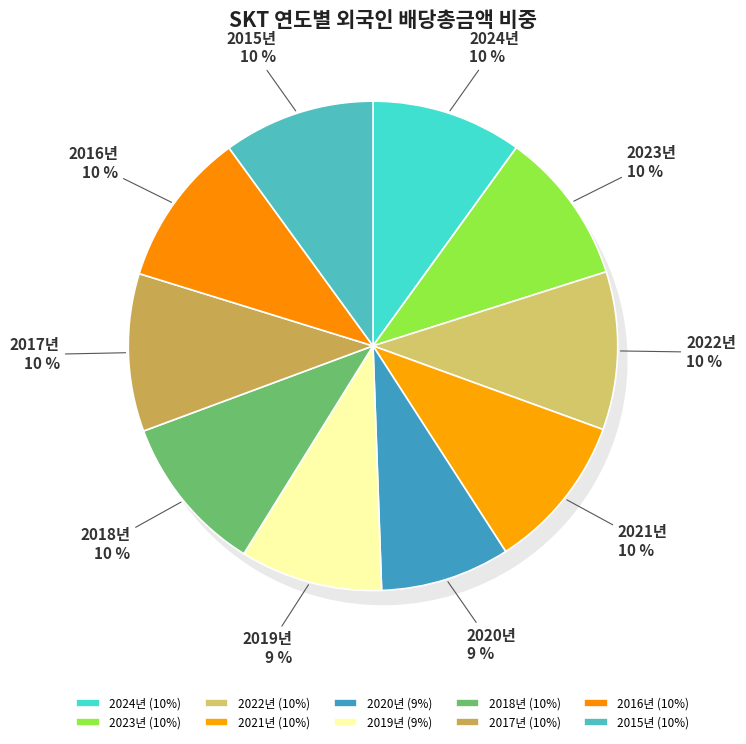

Rank the categories by value from highest to lowest.

2018년, 2022년, 2017년, 2021년, 2016년, 2023년, 2015년, 2024년, 2019년, 2020년